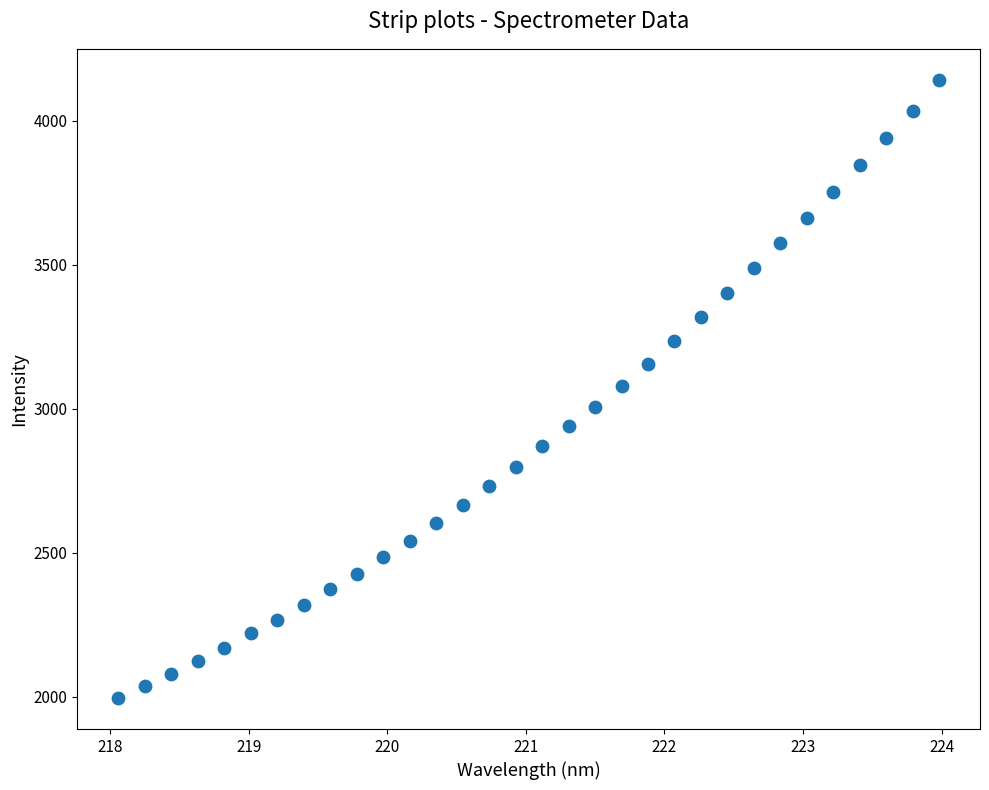

What is the range of Y values (max minus min)?

2146.5